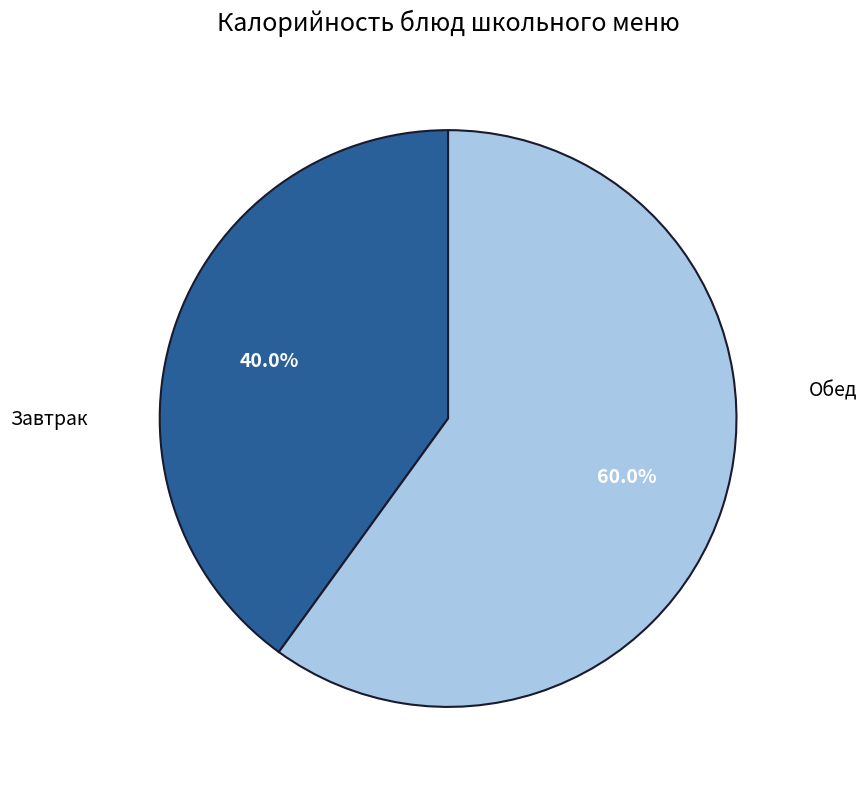

Is there any slice that represents more than half of the pie?

Yes